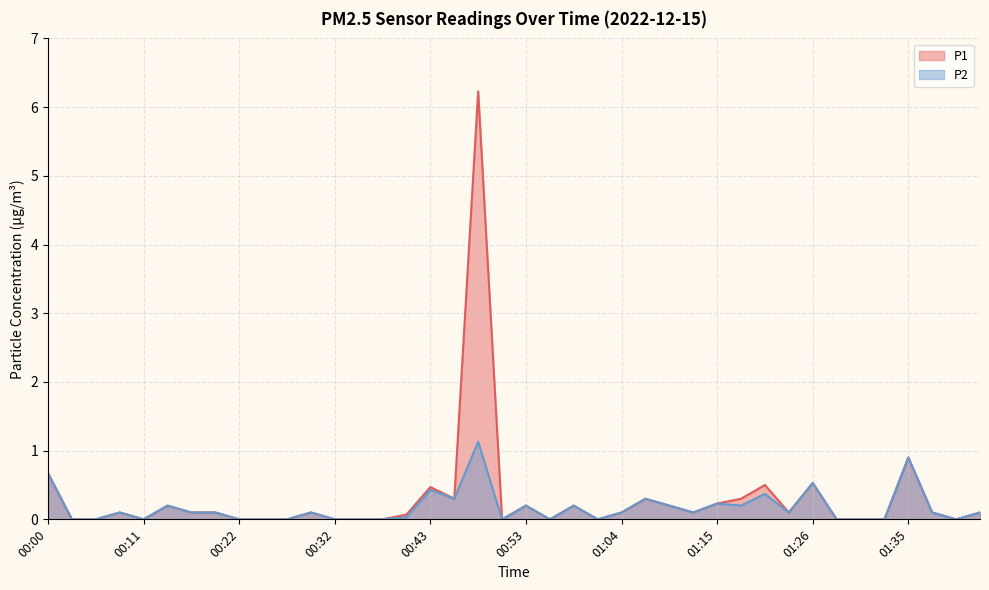

At which label does P1 reach its peak?

00:48